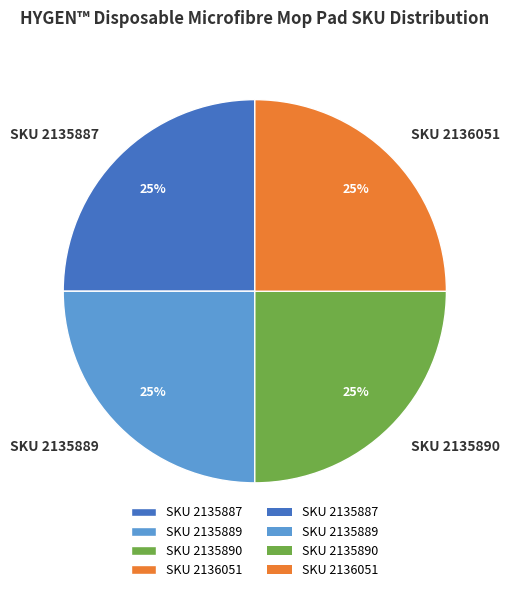

To the nearest percent, what portion does SKU 2135887 represent?

25%